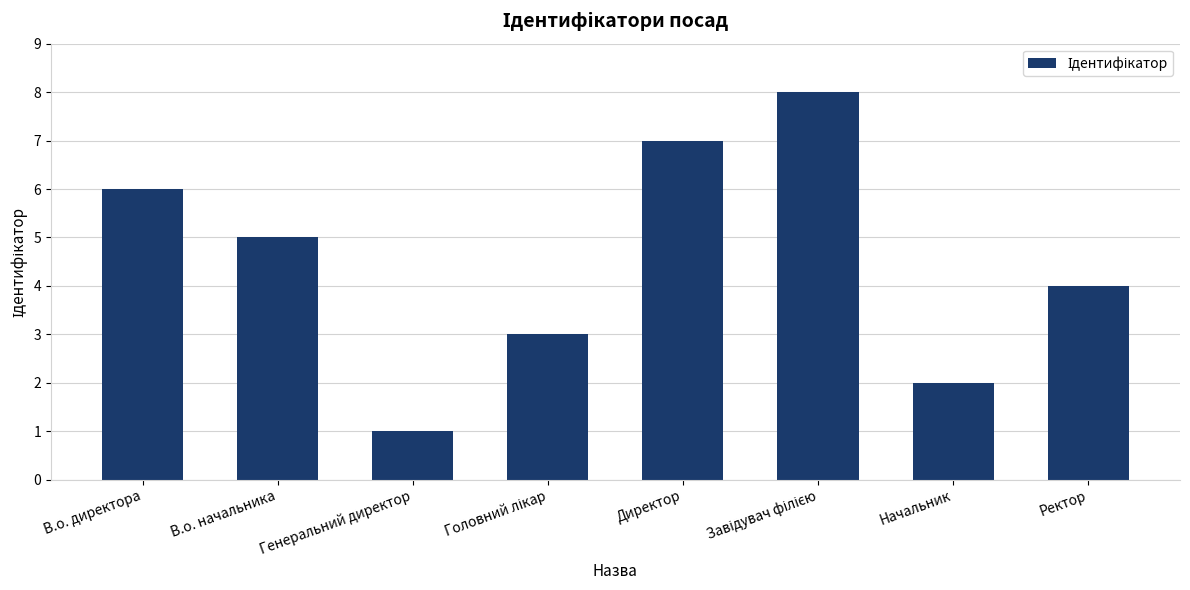

Approximately how many times larger is the value at Директор compared to В.о. начальника?

1.4